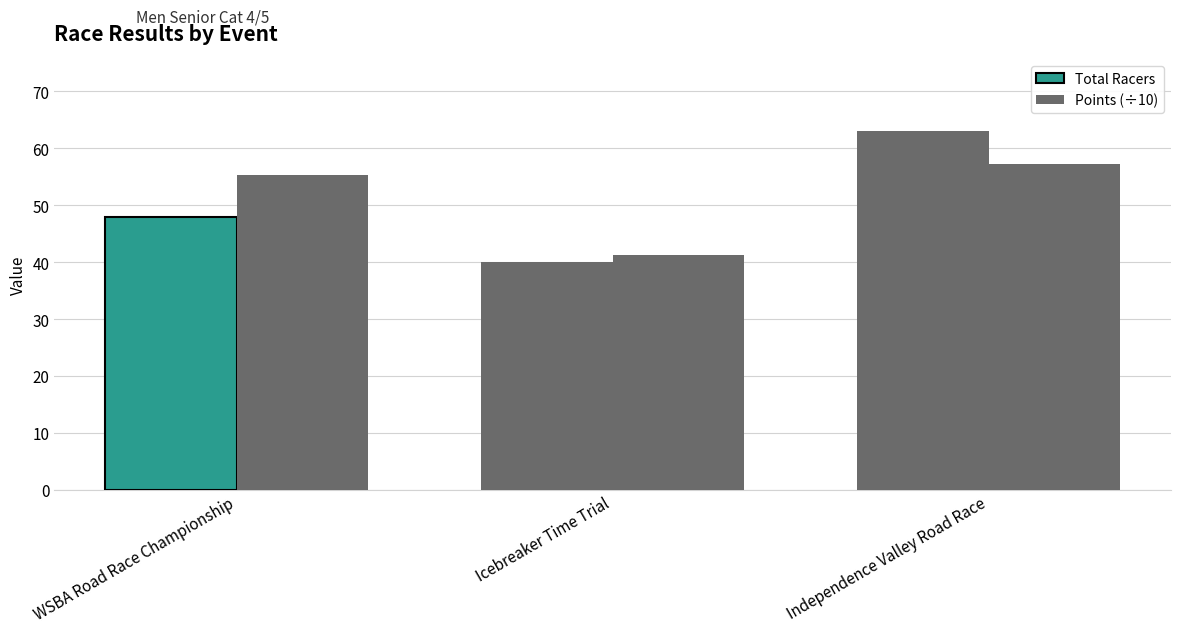

What is the average value of the Points (÷10) series?

51.2